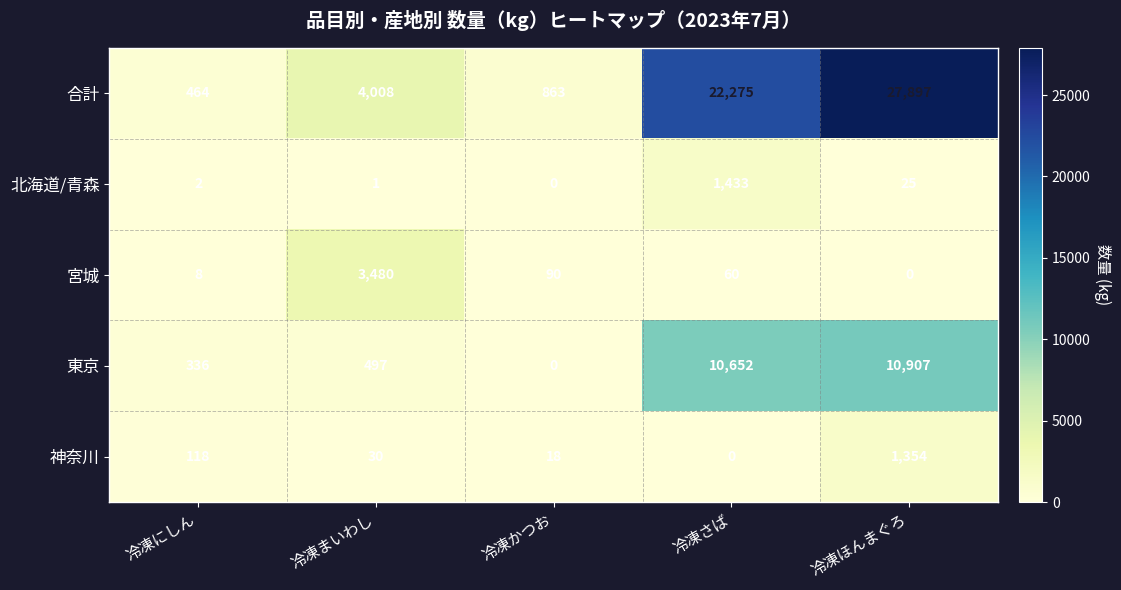

Reading left to right, what are all the values shown in this chart?

合計: 冷凍にしん=464	冷凍まいわし=4008	冷凍かつお=863	冷凍さば=22275	冷凍ほんまぐろ=27897
北海道/青森: 冷凍にしん=2	冷凍まいわし=1	冷凍かつお=0	冷凍さば=1433	冷凍ほんまぐろ=25
宮城: 冷凍にしん=8	冷凍まいわし=3480	冷凍かつお=90	冷凍さば=60	冷凍ほんまぐろ=0
東京: 冷凍にしん=336	冷凍まいわし=497	冷凍かつお=0	冷凍さば=10652	冷凍ほんまぐろ=10907
神奈川: 冷凍にしん=118	冷凍まいわし=30	冷凍かつお=18	冷凍さば=0	冷凍ほんまぐろ=1354